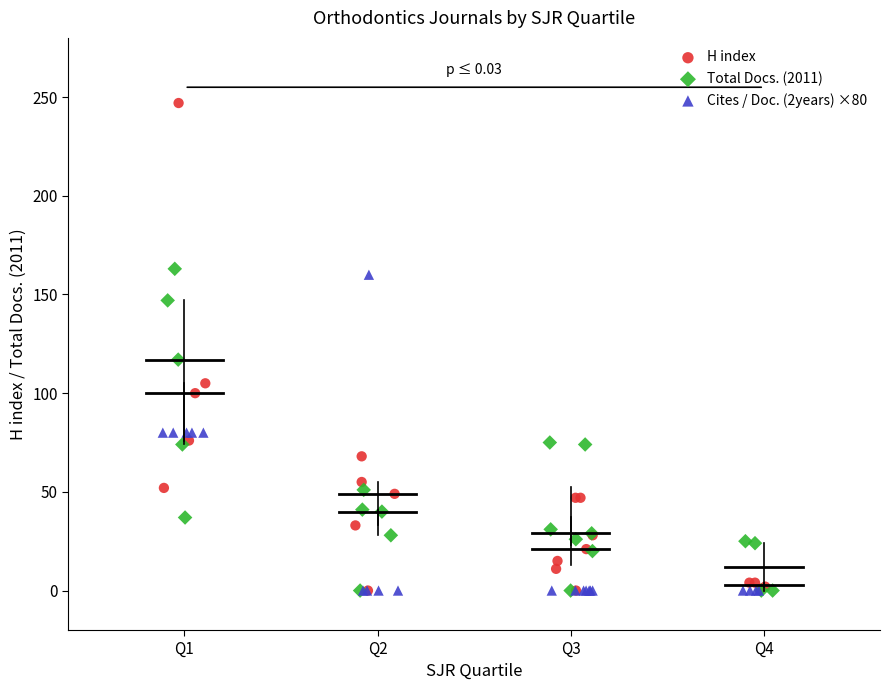

Which series has the largest Y range (max minus min)?

H index